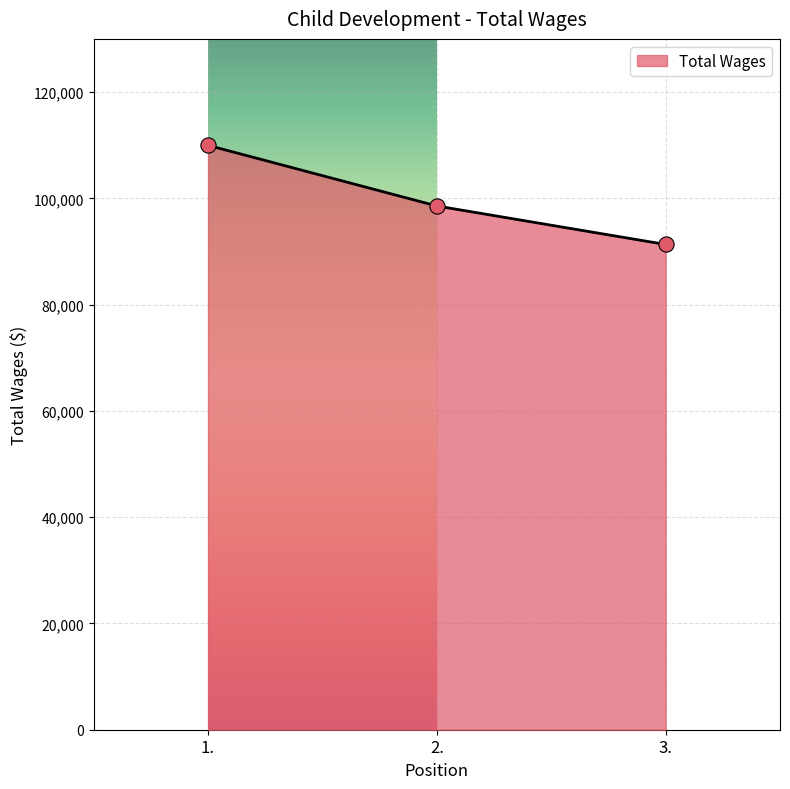

Which has a higher value, 1. or 2.?

1.